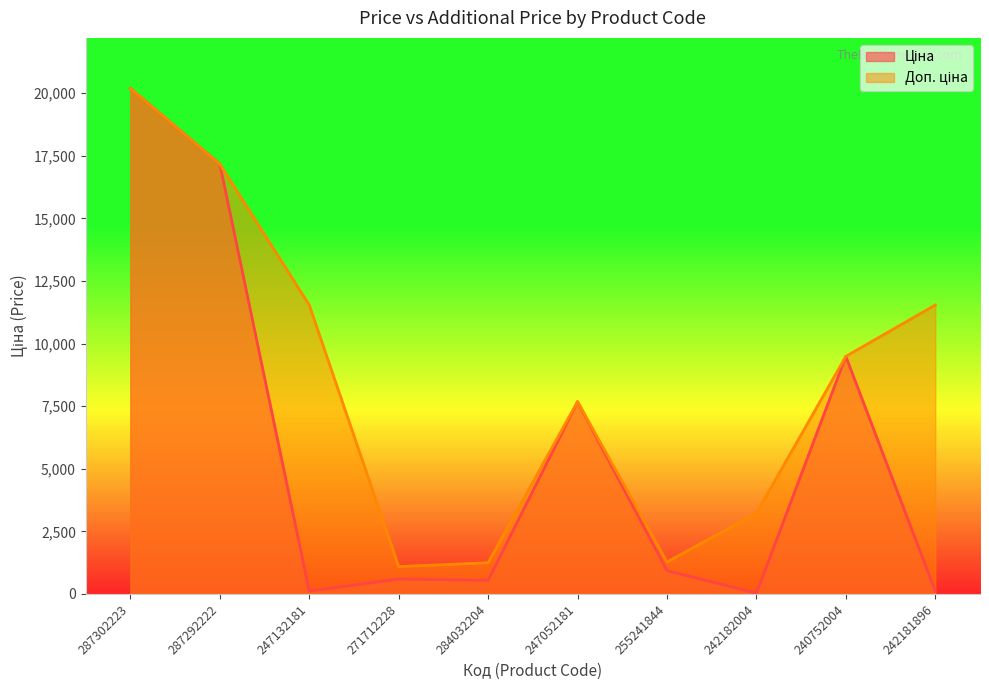

What are all the series names shown in the legend?

Ціна, Доп. ціна